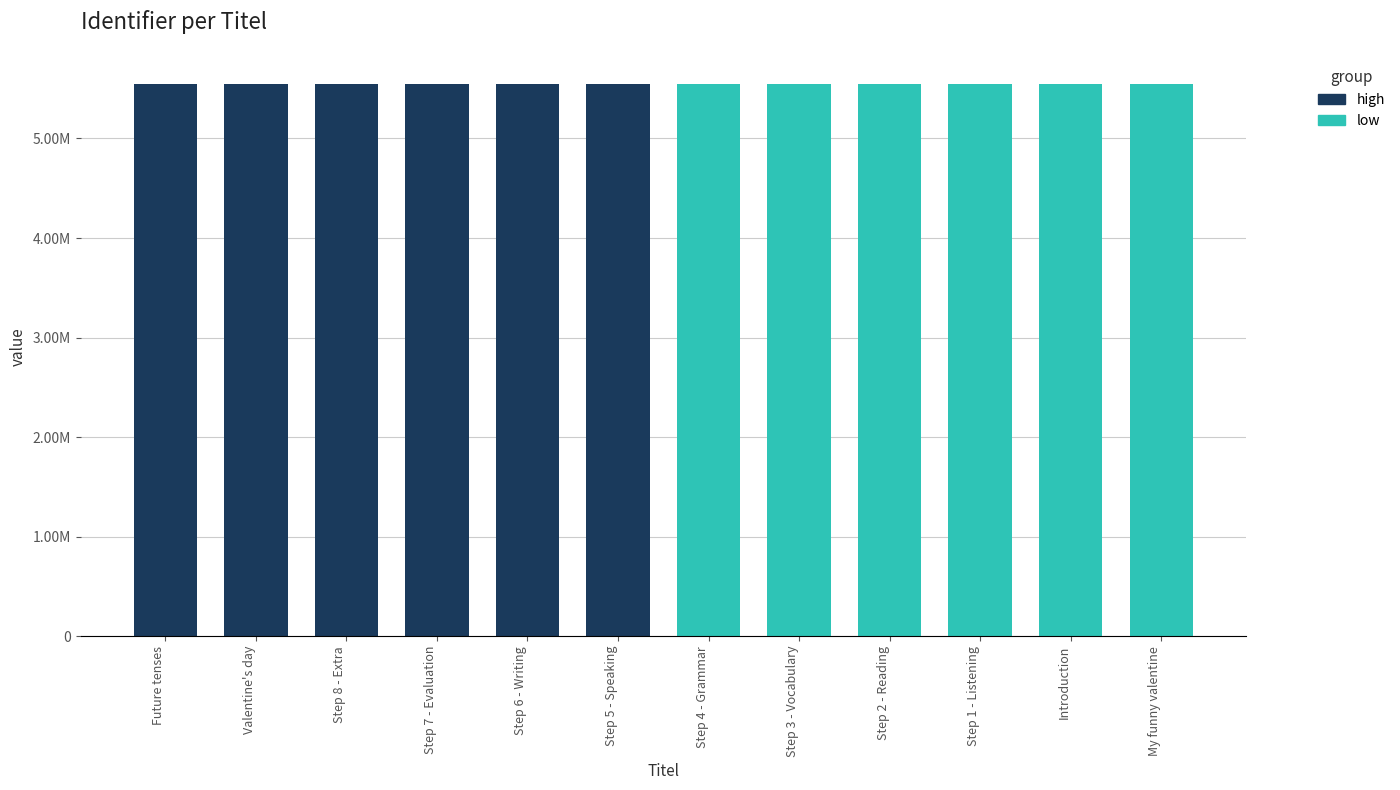

Is it true that high equals 5543731 at Future tenses?

True